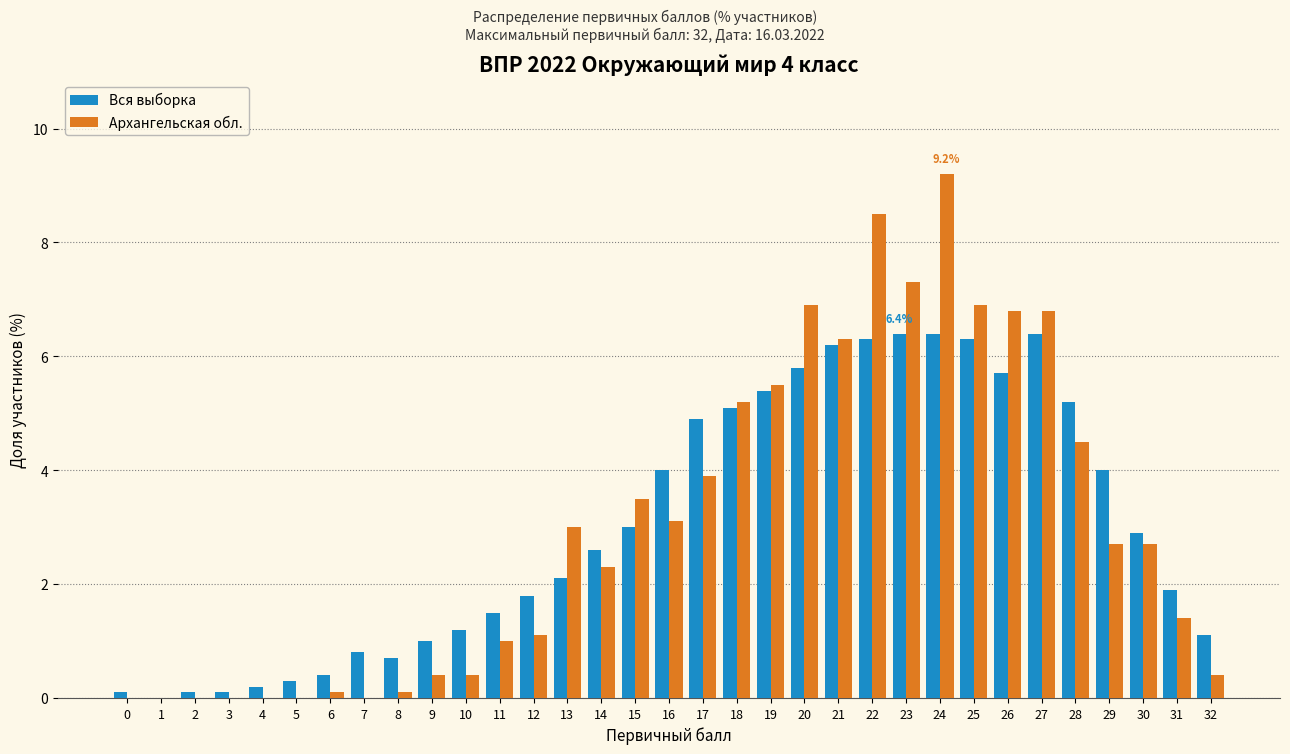

Does the chart contain stacked bars?

No